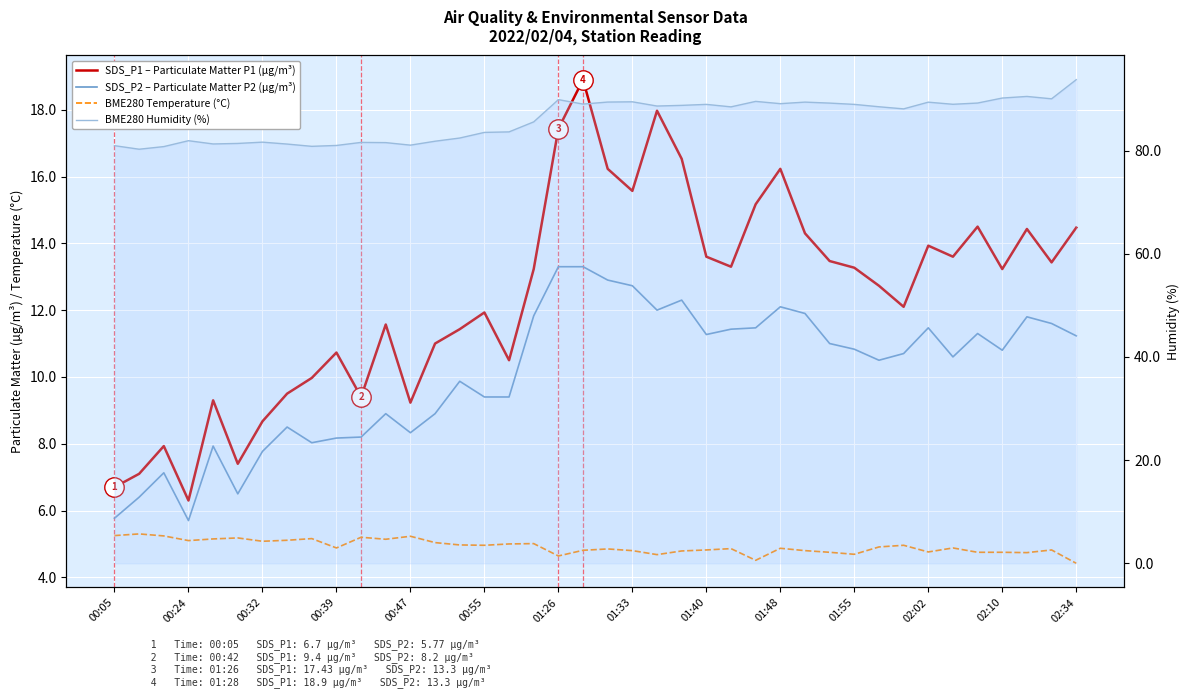

What position from the right is 29?

11